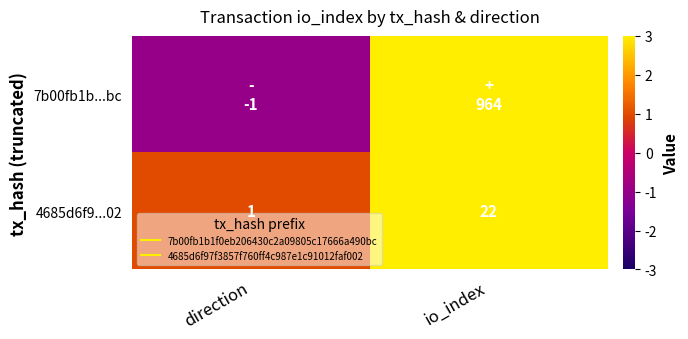

What is the maximum value for 7b00fb1b...bc?

964